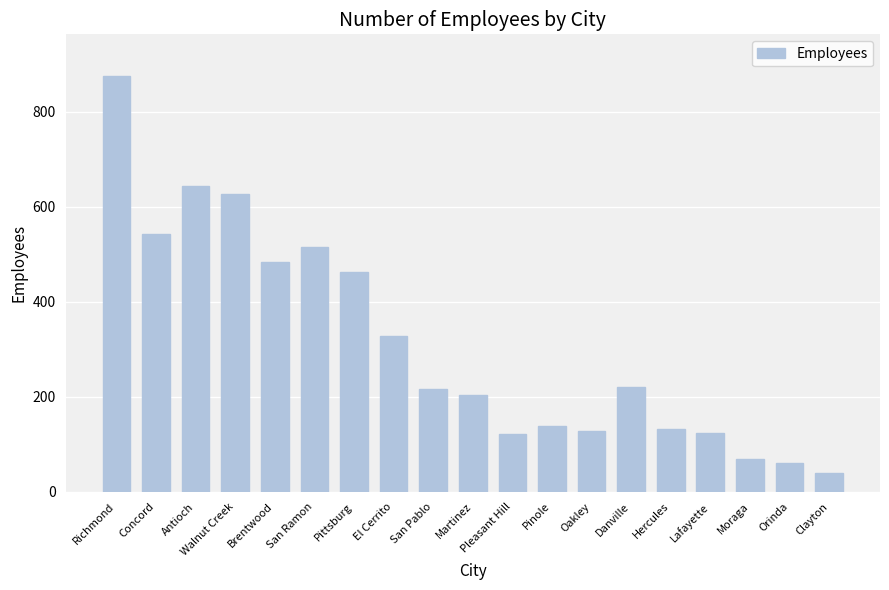

What is the label of the 19th bar from the right?

Richmond